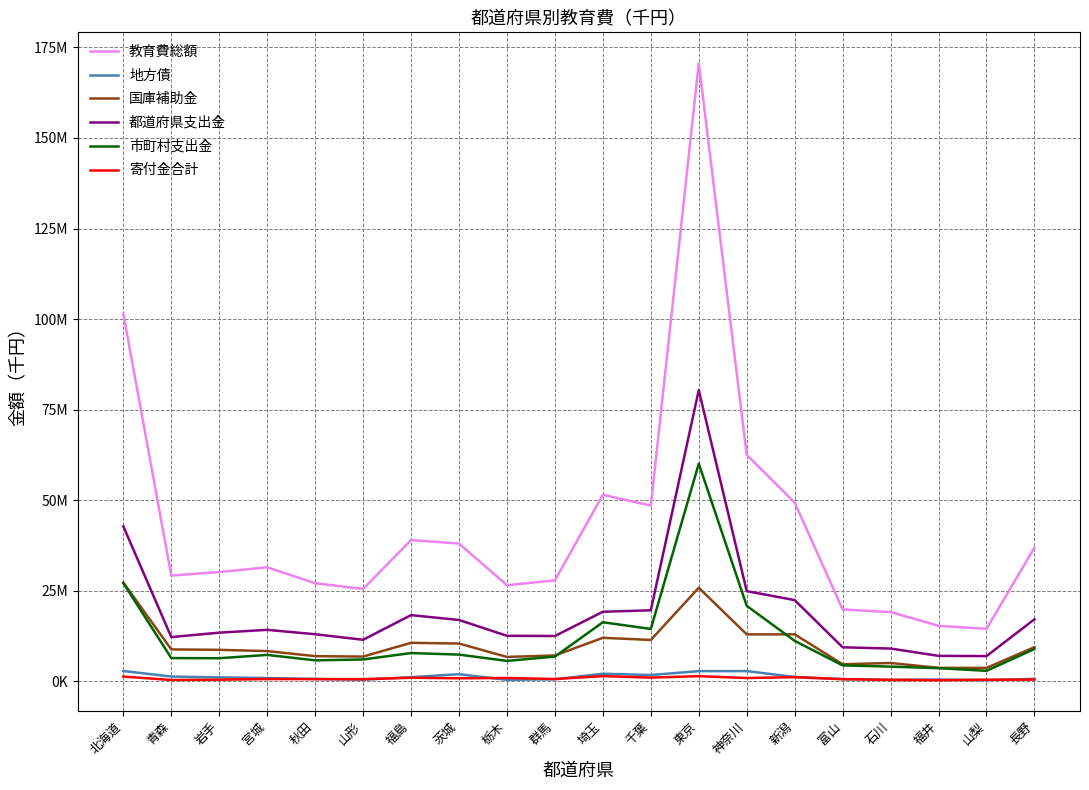

What is the sum of the 寄付金合計 values at 長野 and 福井?

825823